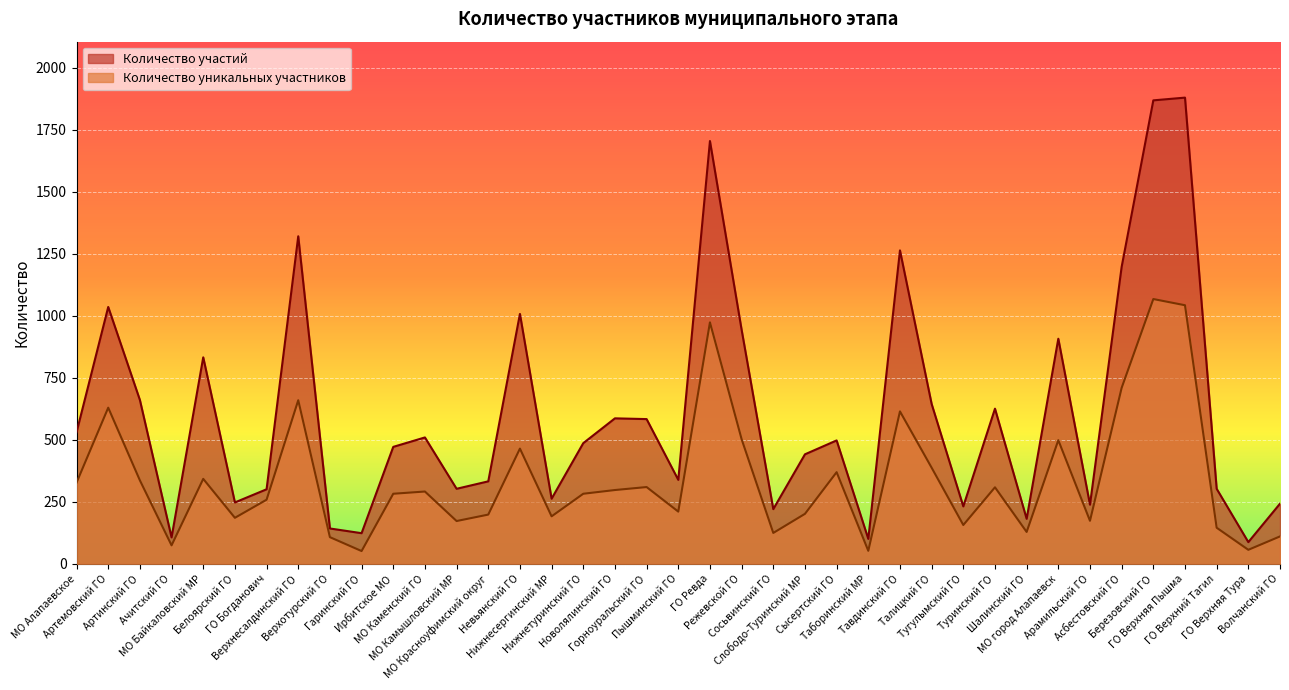

Reading left to right, what are all the values shown in this chart?

Количество участий: 531	1036	661	107	833	248	301	1321	143	124	472	510	303	333	1008	263	487	587	584	339	1705	944	221	442	498	101	1264	645	232	626	182	908	239	1198	1869	1880	303	88	243
Количество уникальных участников: 328	630	337	75	343	186	259	660	108	52	283	292	173	199	465	192	283	298	310	211	974	503	125	202	370	53	615	388	157	309	129	499	174	710	1068	1043	146	57	111